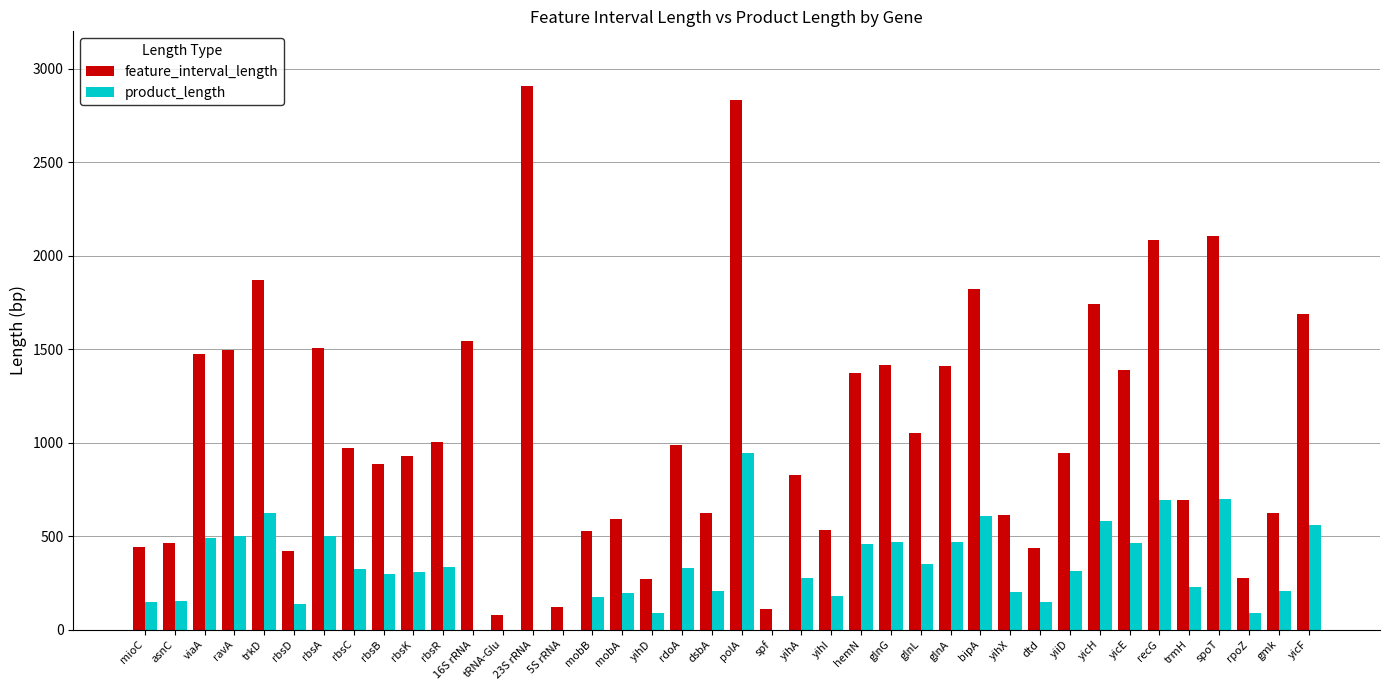

How many groups of bars are there?

40